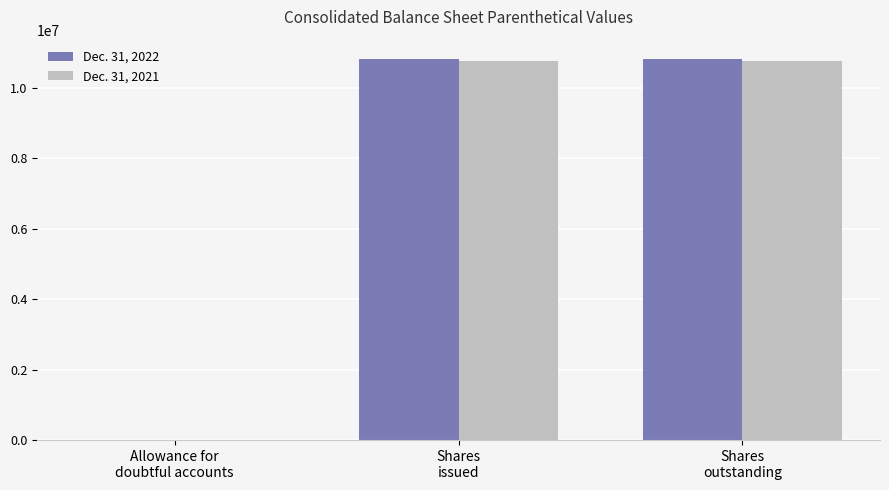

What is the maximum value shown in the chart?

10817110